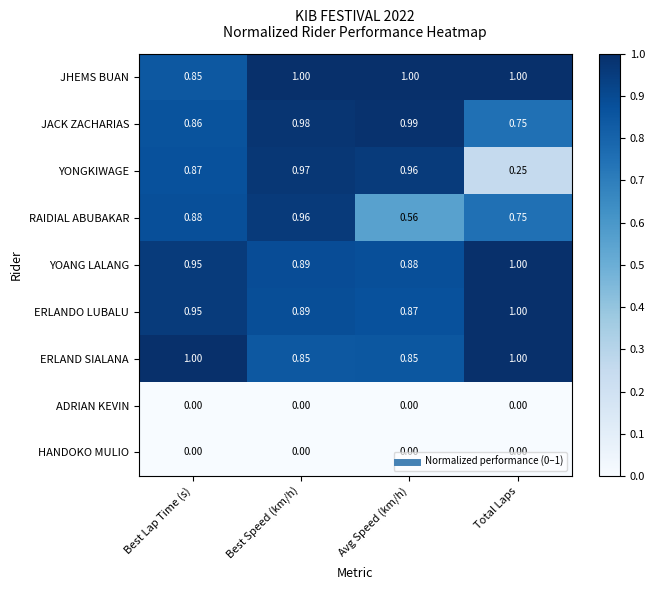

Which category has the highest value in the RAIDIAL ABUBAKAR series?

Best Speed (km/h)